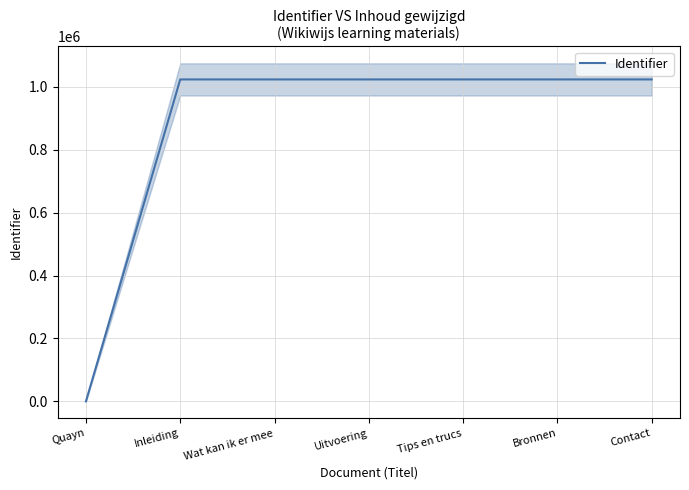

True or false: the data has more than 0 interior local peaks.

False